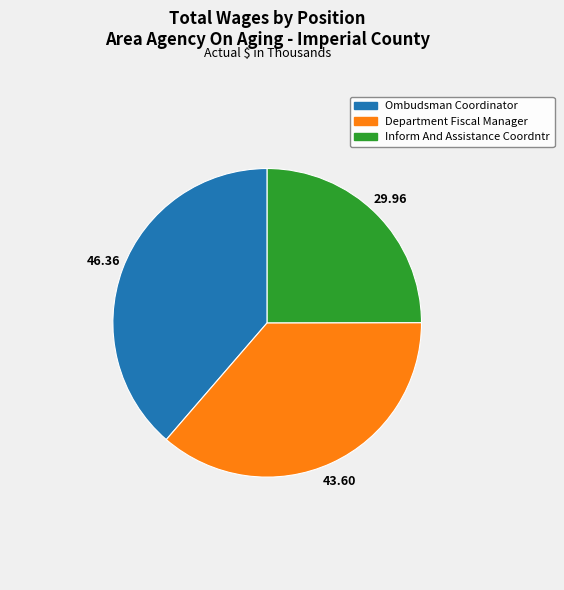

Do Ombudsman Coordinator and Department Fiscal Manager together represent more than half of the pie?

Yes